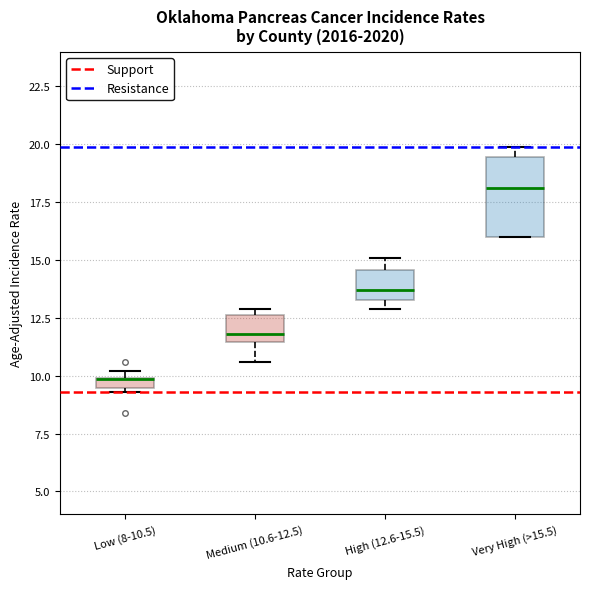

Where does the median line of the box for Medium (10.6-12.5) sit on the y-axis? The values are not printed on the chart, so give them approximately, as read against the axis.

12.0